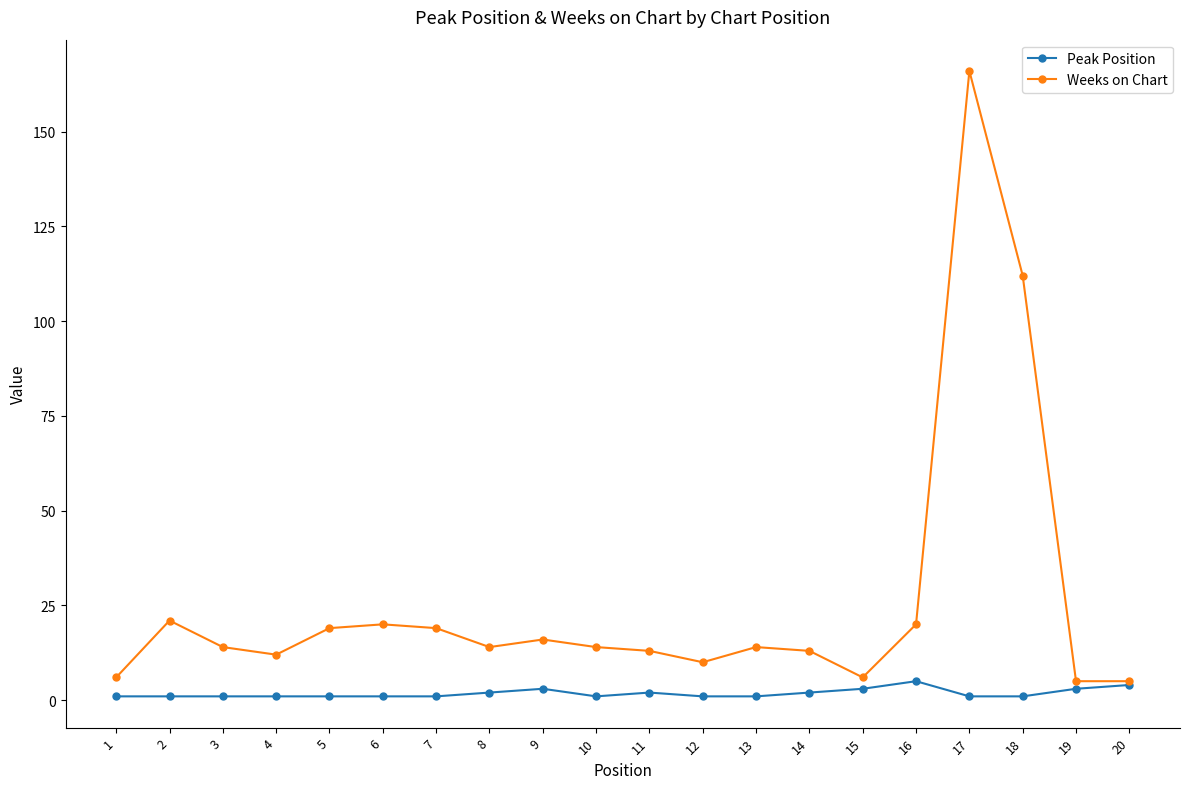

How many data points does each series have?

20